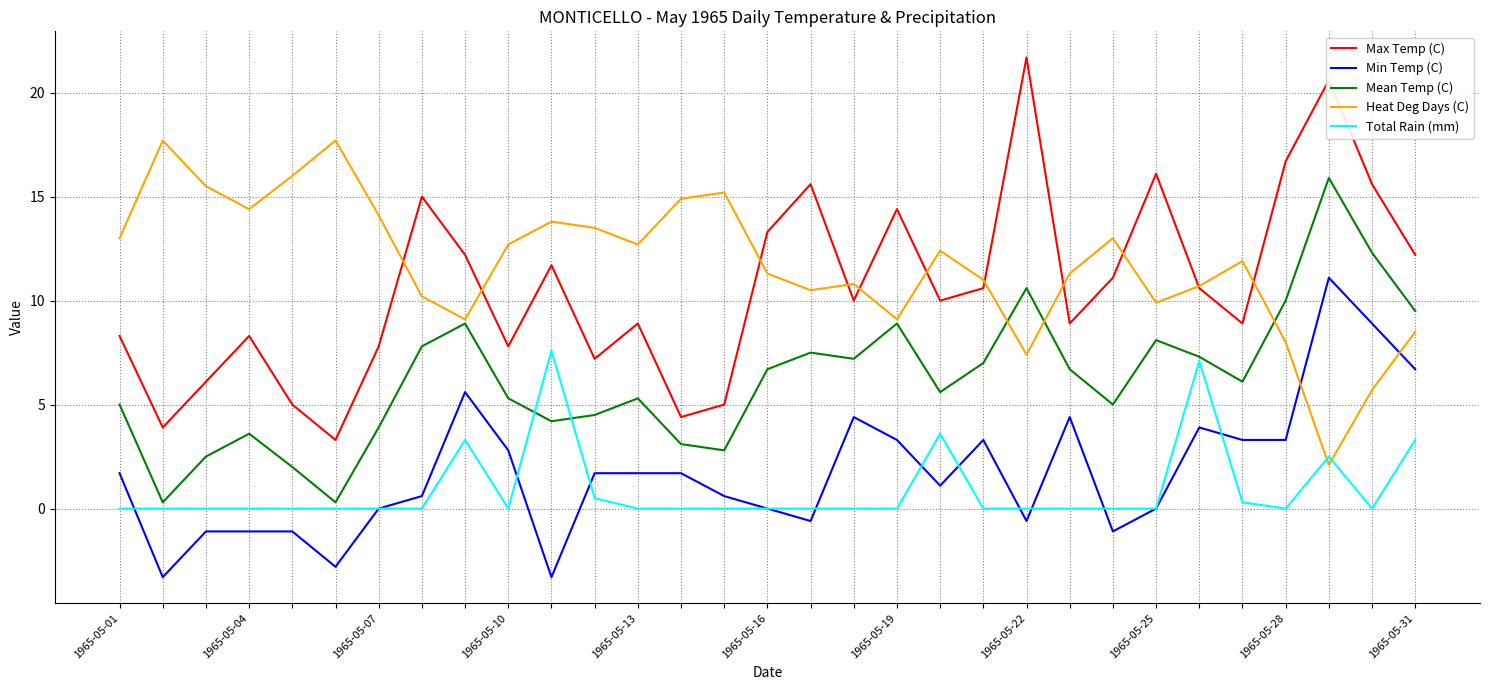

Rank the series by their maximum value, from highest to lowest.

Max Temp (C), Heat Deg Days (C), Mean Temp (C), Min Temp (C), Total Rain (mm)